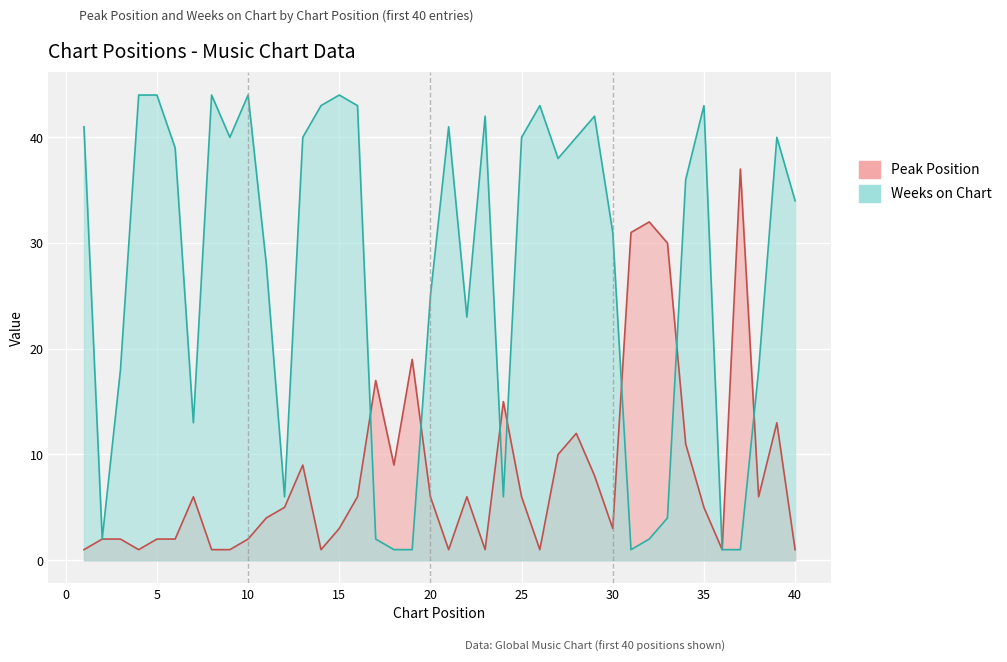

What is the sum of all Weeks on Chart values?

1088